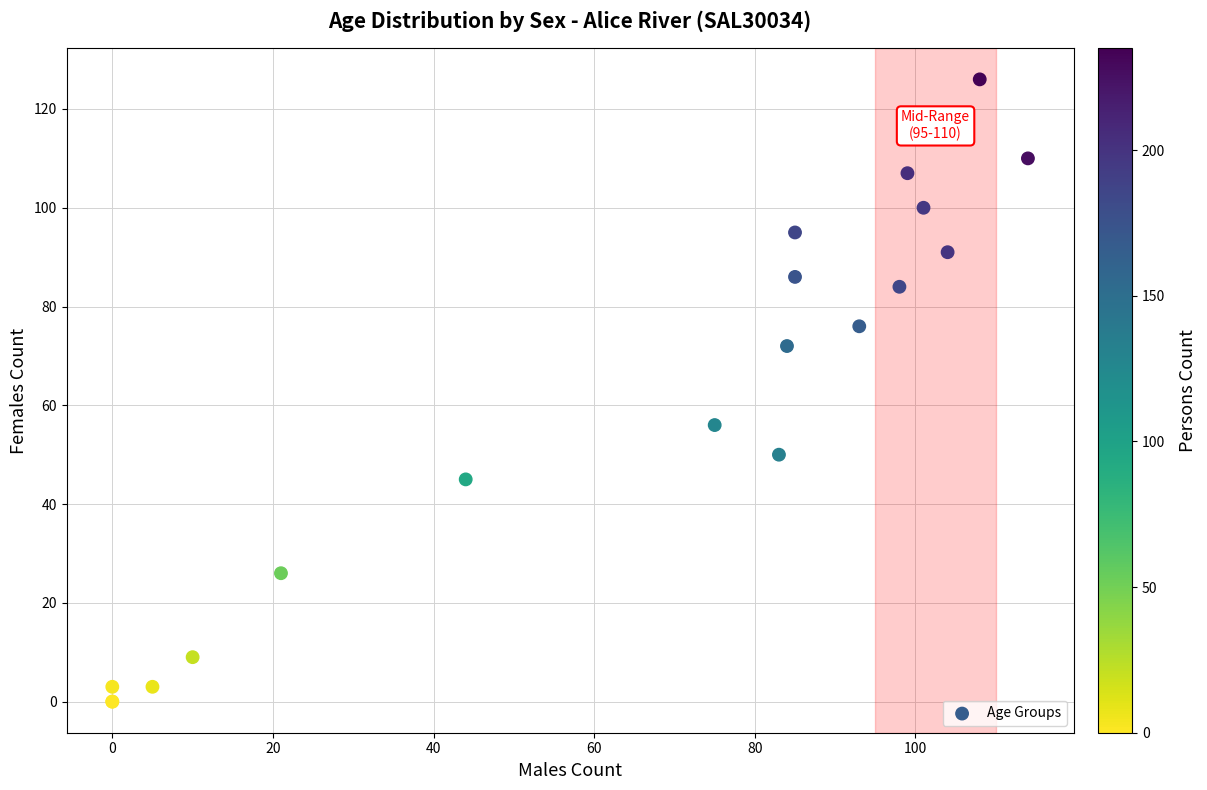

What Y value in the scatter plot is closest to 63?

56